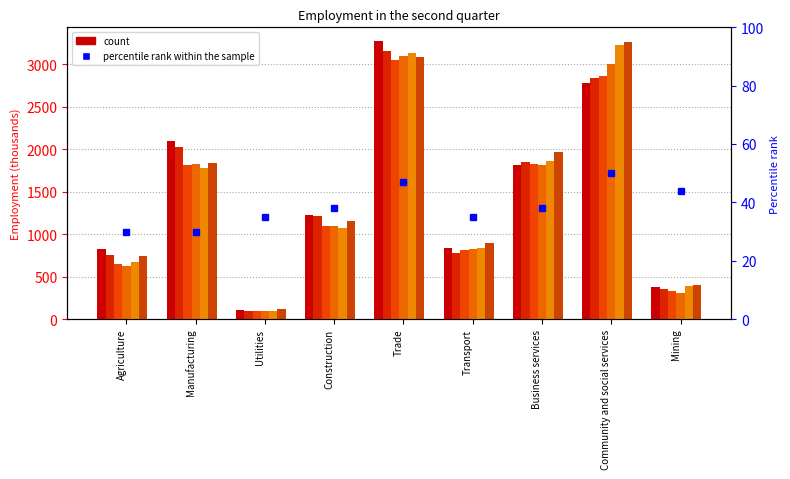

Are the bars horizontal?

No